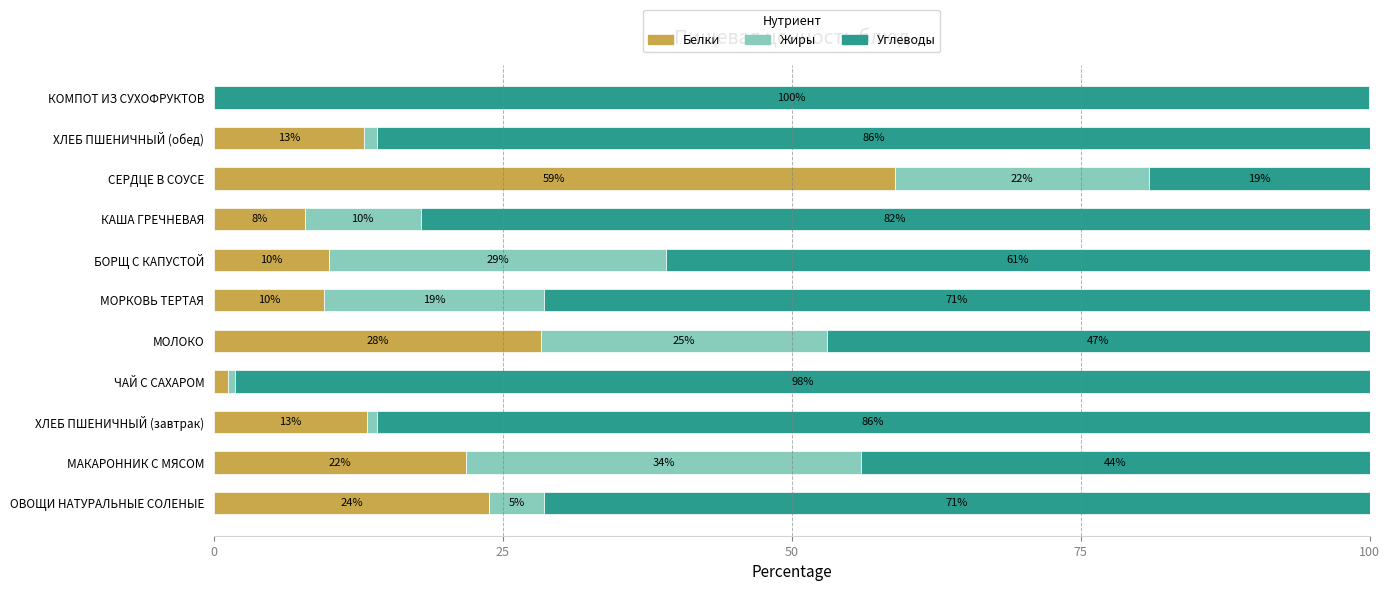

What is the total value across all series at ОВОЩИ НАТУРАЛЬНЫЕ СОЛЕНЫЕ?

100.0